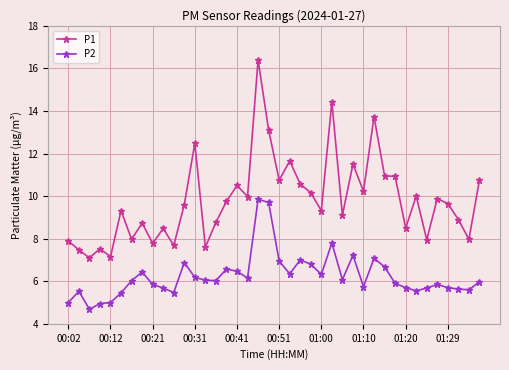

True or false: P2 and P1 intersect in this chart.

False